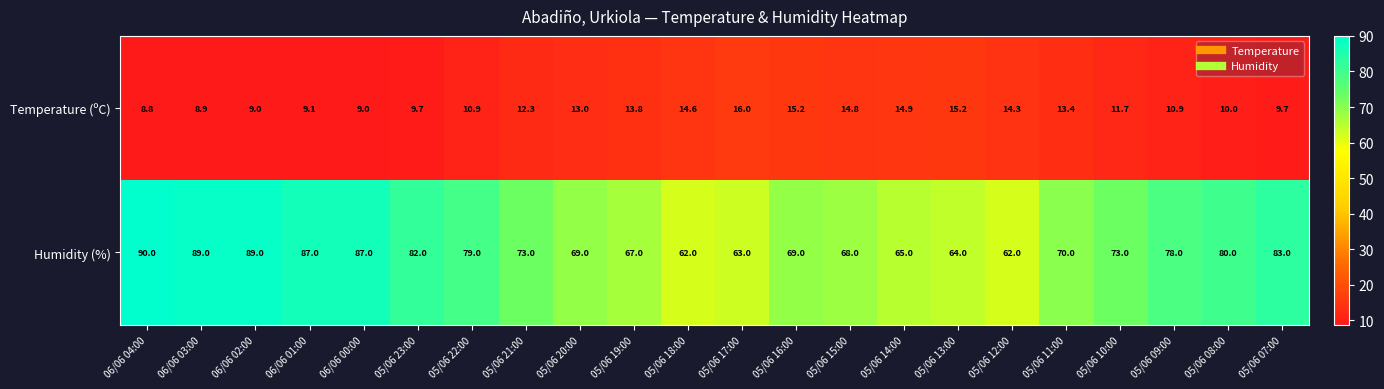

True or false: Temperature (ºC) has a value of 14.8 at 05/06 15:00.

True